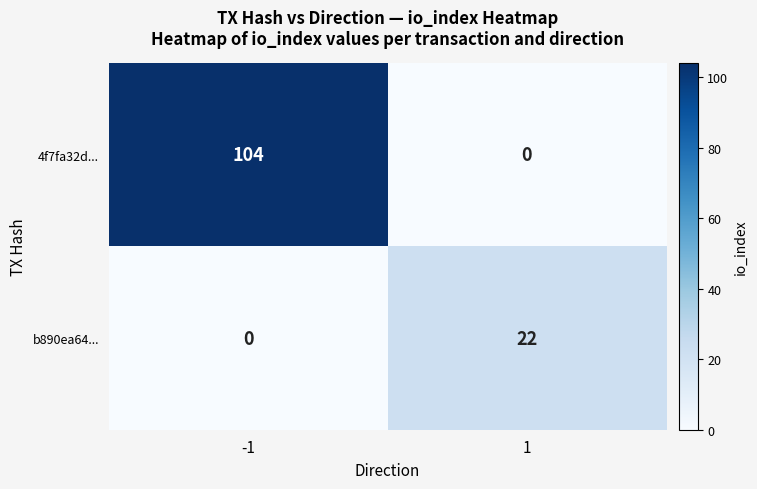

Reading left to right, transcribe all the data shown in this chart.

4f7fa32d...: 104	0
b890ea64...: 0	22